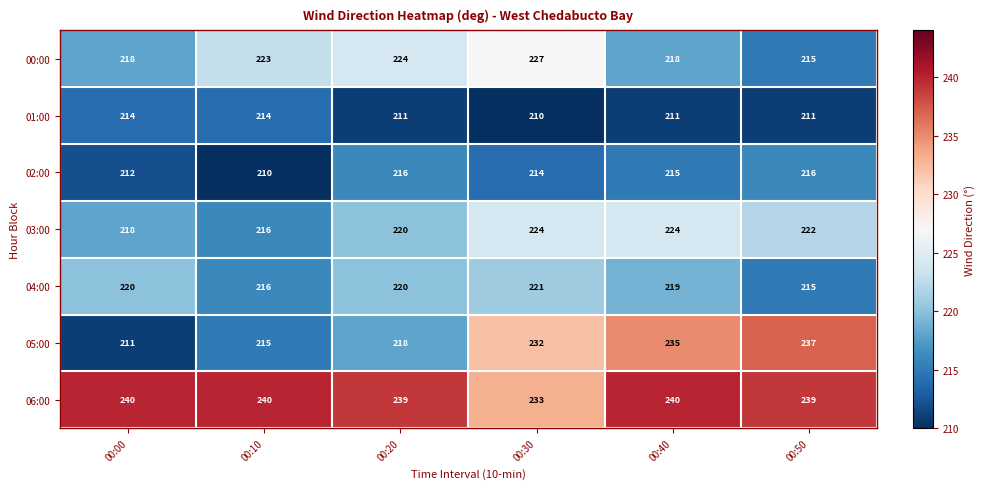

How many distinct data groups are displayed?

7